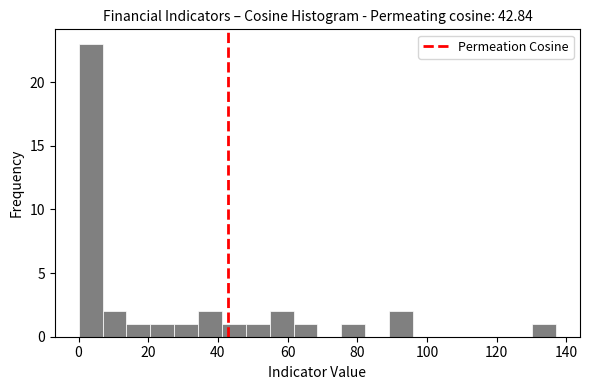

Read against the x-axis, roughly where is the centre of the tallest bar?

4